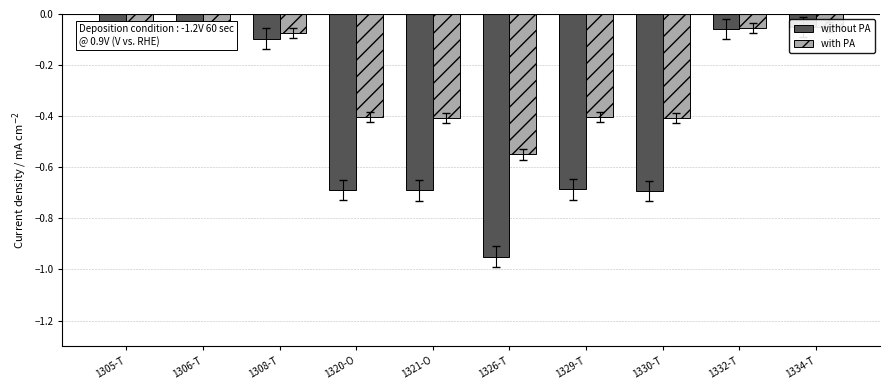

Reading right to left, extract all data points from this chart.

without PA: 1334-T=-0.1	1332-T=-0.1	1330-T=-0.7	1329-T=-0.7	1326-T=-1.0	1321-O=-0.7	1320-O=-0.7	1308-T=-0.1	1306-T=-0.1	1305-T=-0.1
with PA: 1334-T=-0.1	1332-T=-0.1	1330-T=-0.4	1329-T=-0.4	1326-T=-0.6	1321-O=-0.4	1320-O=-0.4	1308-T=-0.1	1306-T=-0.1	1305-T=-0.1